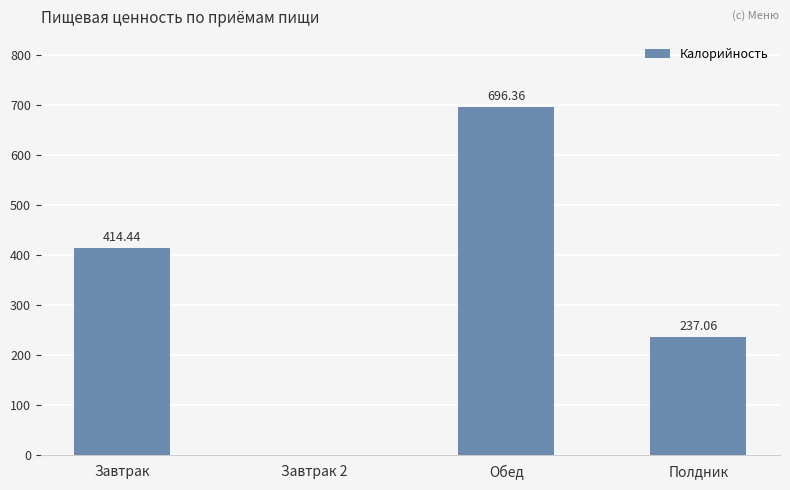

What is the change in value from Обед to Полдник?

-459.3